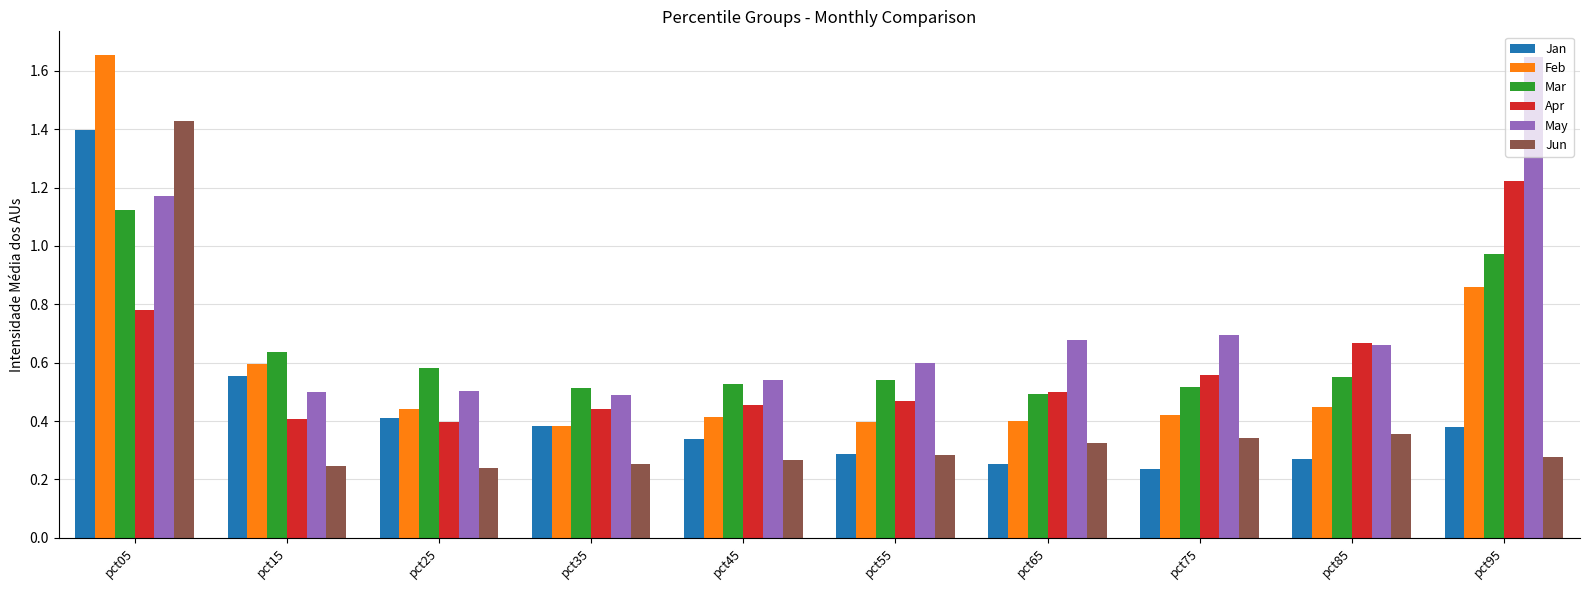

What is the sum of all Jun values?

4.0